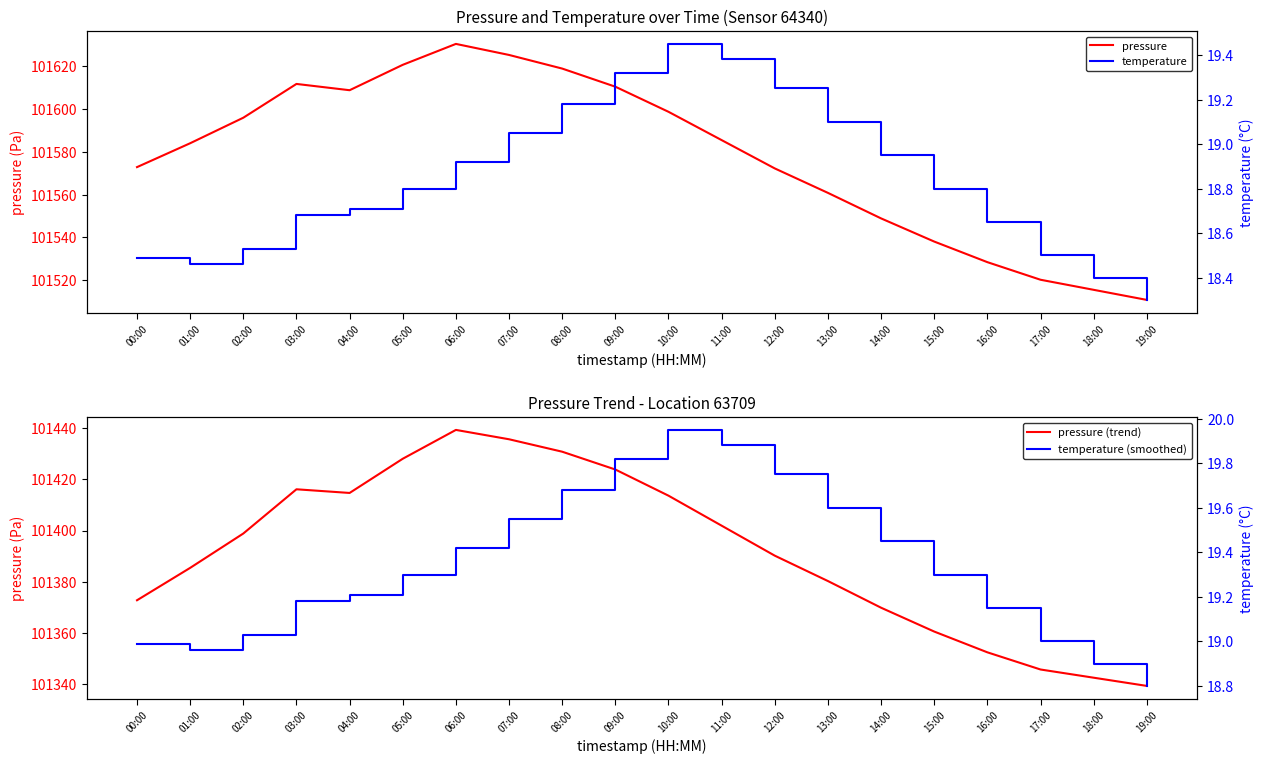

What is the greatest value displayed?

101630.2